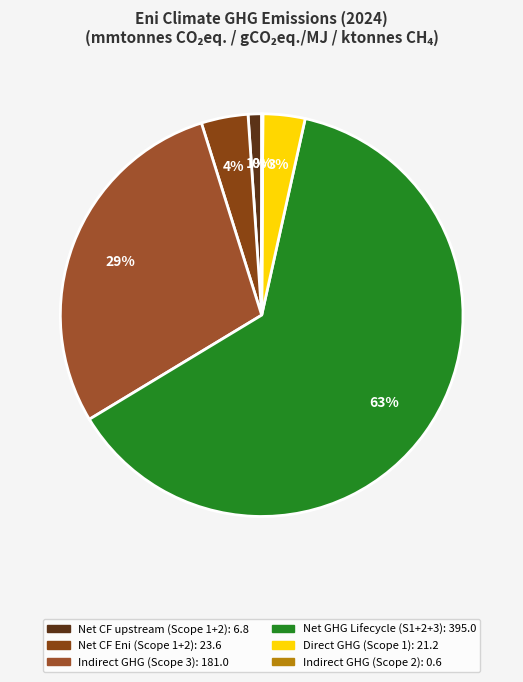

Is there any slice that represents more than half of the pie?

Yes